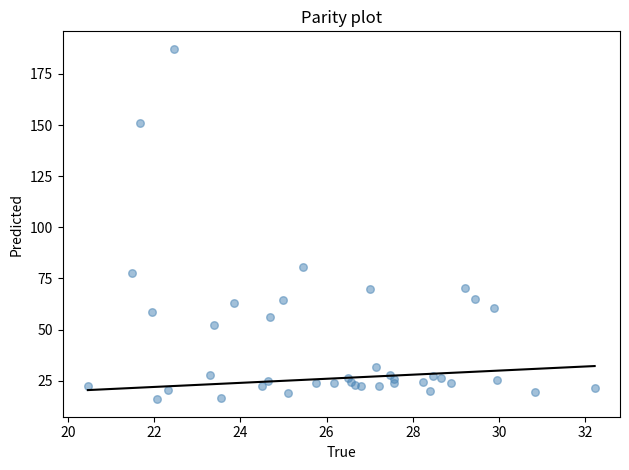

What Y value in the scatter plot is closest to 101?

80.8